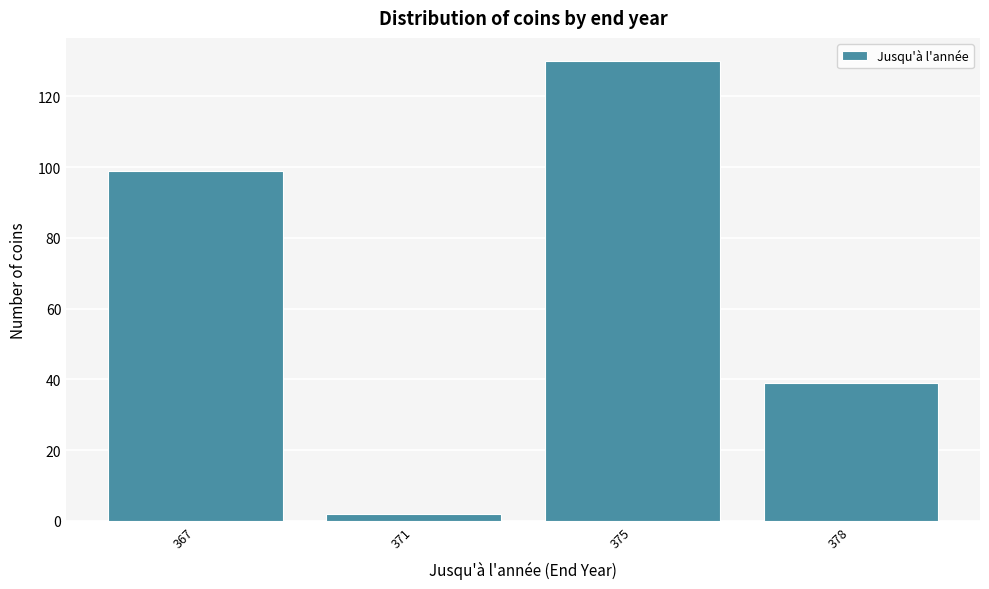

Reading left to right, list all the values displayed in this chart.

99	2	130	39